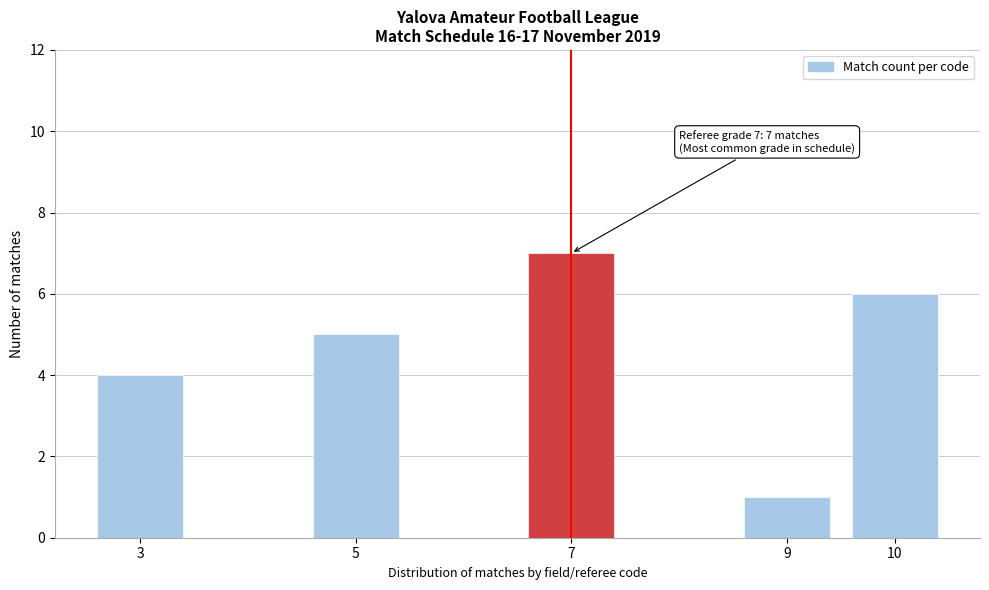

Reading left to right, transcribe all the data shown in this chart.

3=4	5=5	7=7	9=1	10=6